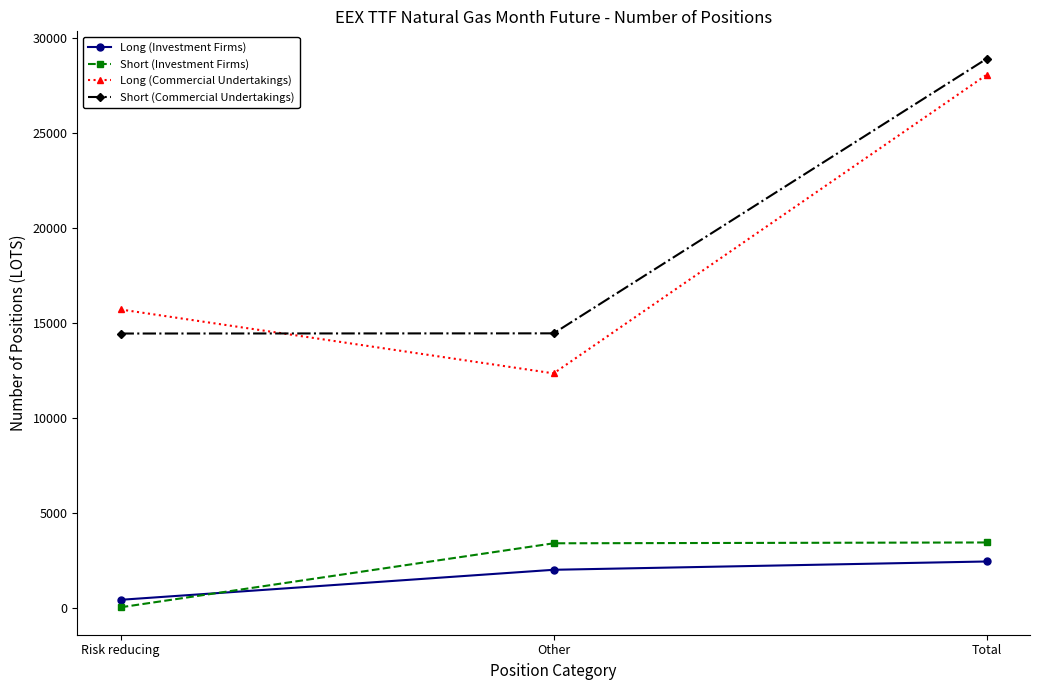

Which series has the largest total across all categories?

Short (Commercial Undertakings)